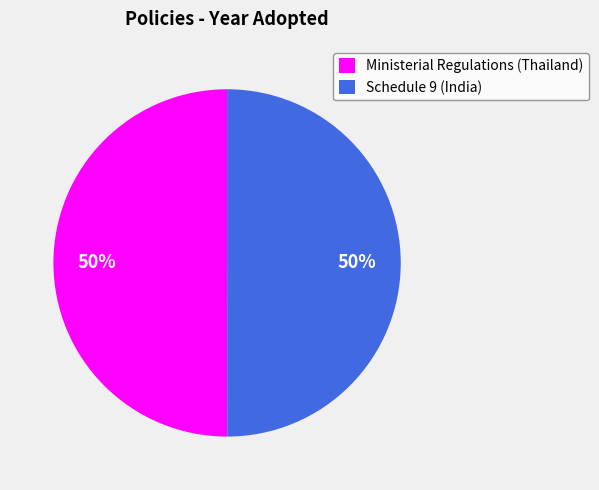

Count the number of slices in the pie.

2